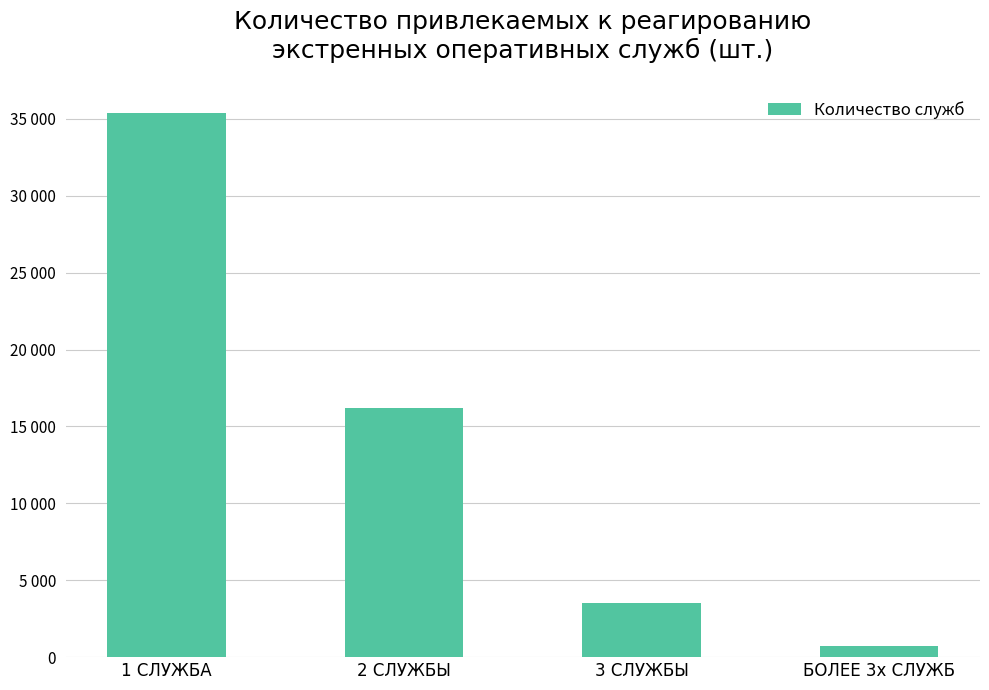

Rank the categories by value from highest to lowest.

1 СЛУЖБА, 2 СЛУЖБЫ, 3 СЛУЖБЫ, БОЛЕЕ 3х СЛУЖБ